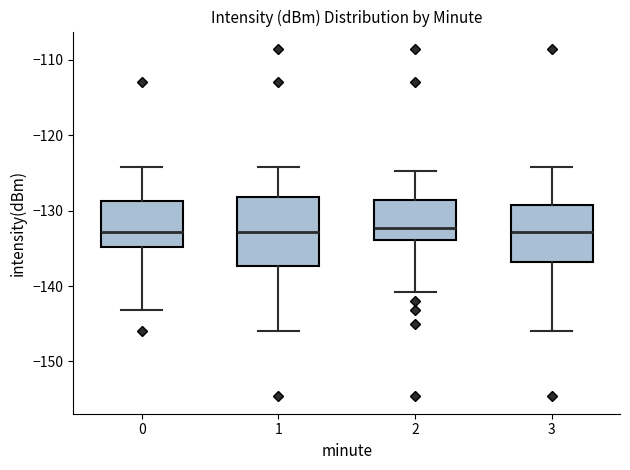

Reading left to right, transcribe this box plot: for each box, give where its median line is, the range the box spans, and where its two whiskers end, as read against the y-axis. The values are not printed on the chart, so give them approximately, as read against the axis.

0: median -133, box -135 to -129, whiskers -143 to -124
1: median -133, box -137 to -128, whiskers -146 to -124
2: median -132, box -134 to -129, whiskers -141 to -125
3: median -133, box -137 to -129, whiskers -146 to -124